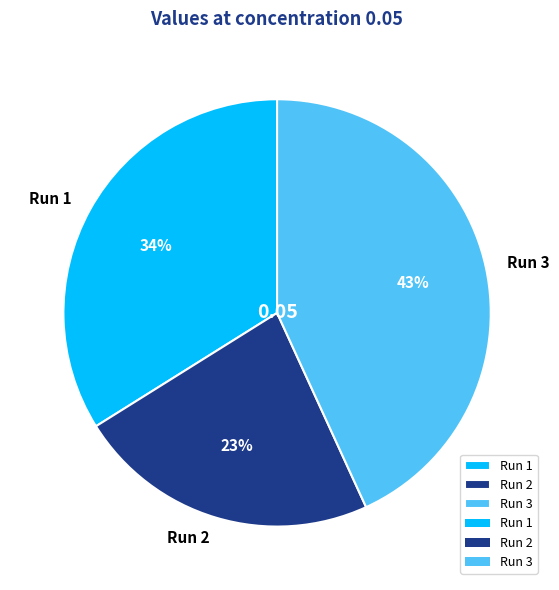

How many segments does this pie chart have?

3